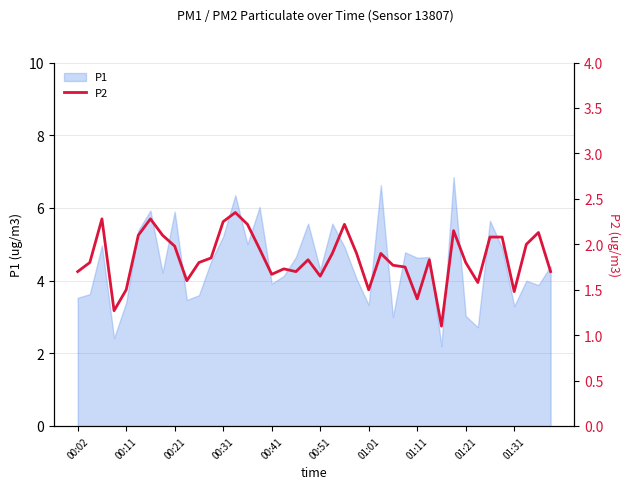

How many data points does each series have?

40